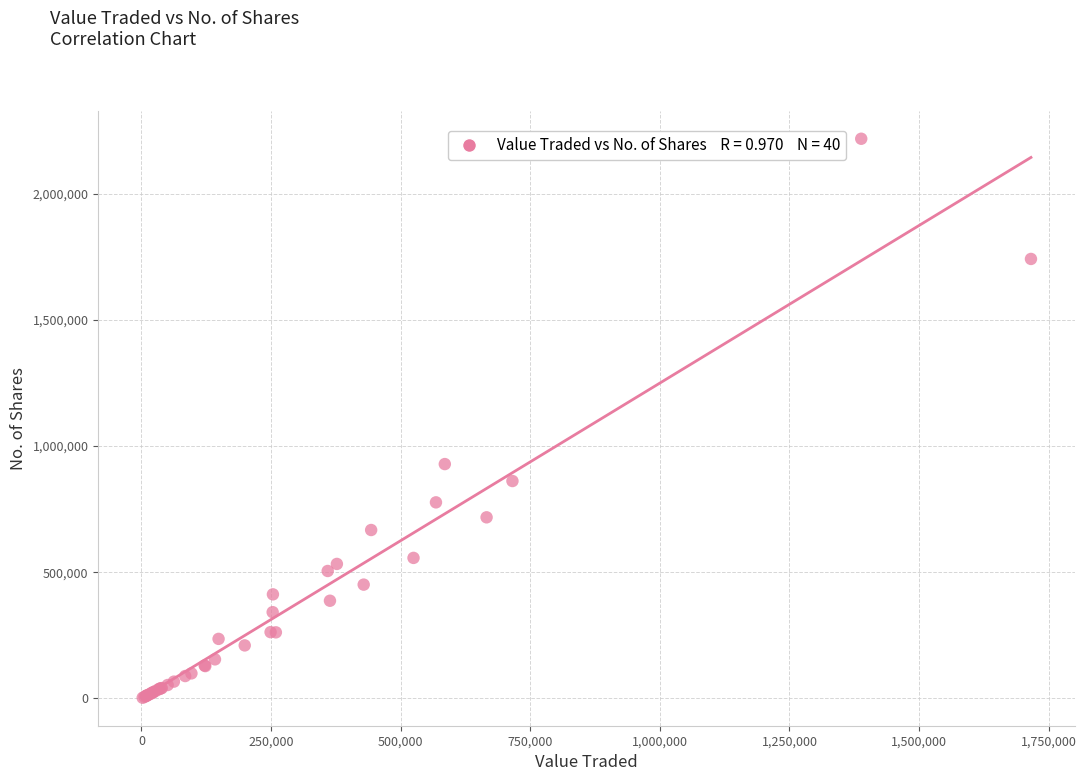

What Y value in the scatter plot is closest to 1110246?

928683